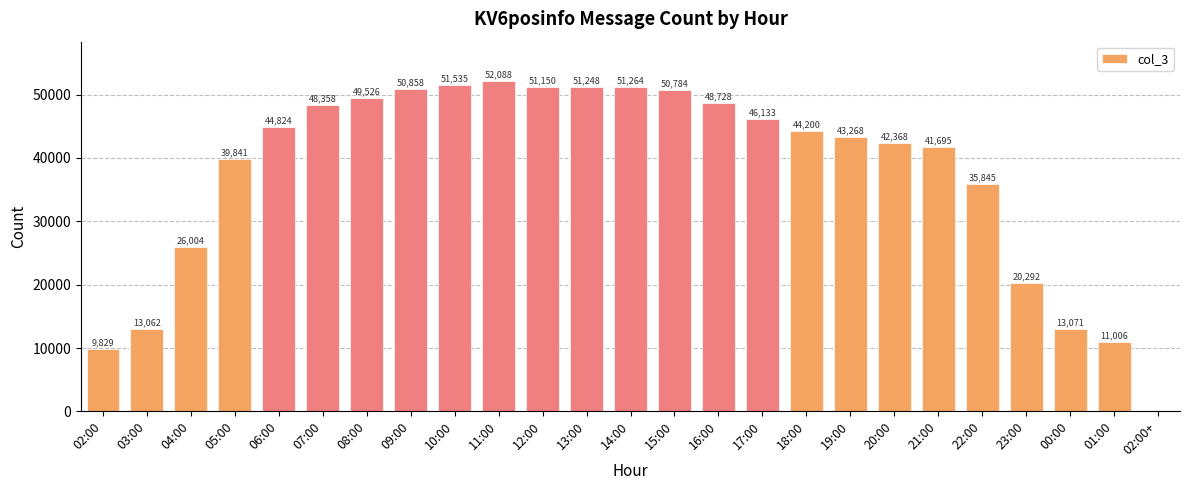

What is the maximum value shown in the chart?

52088